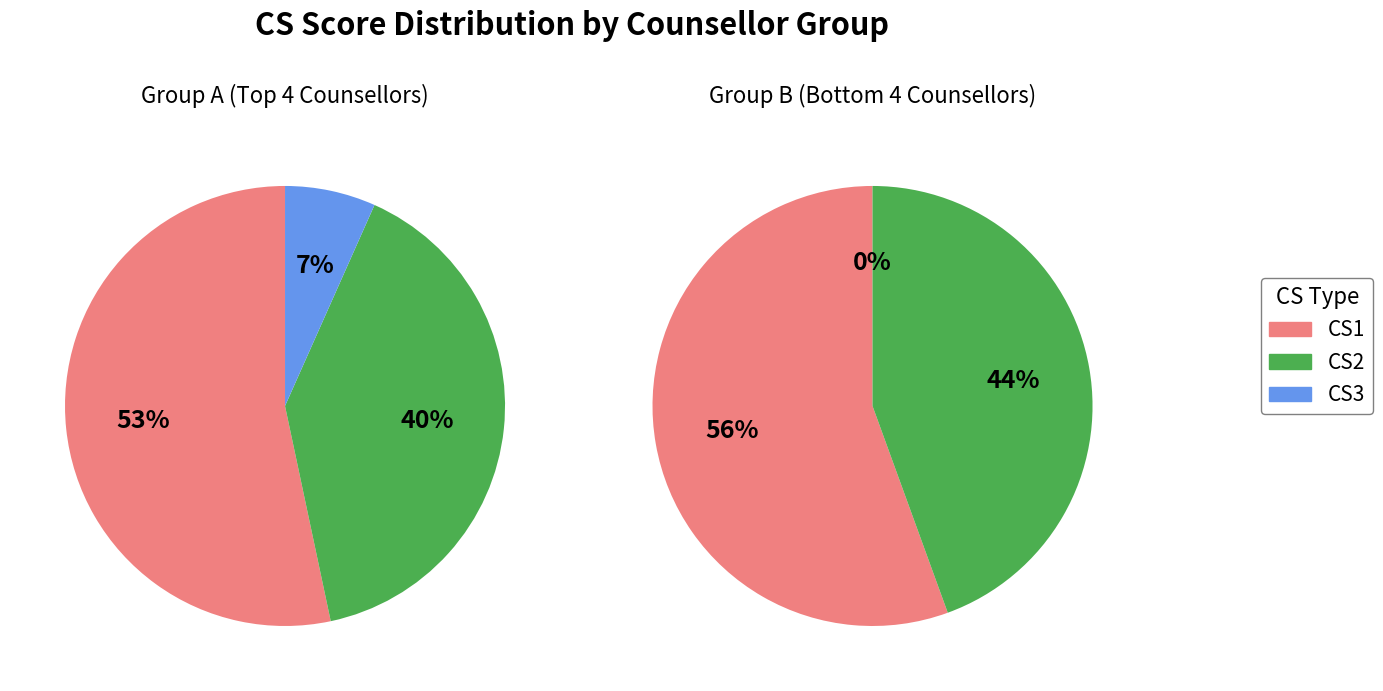

The Muskaan Bhatia slice represents 23% of the pie. True or false?

False